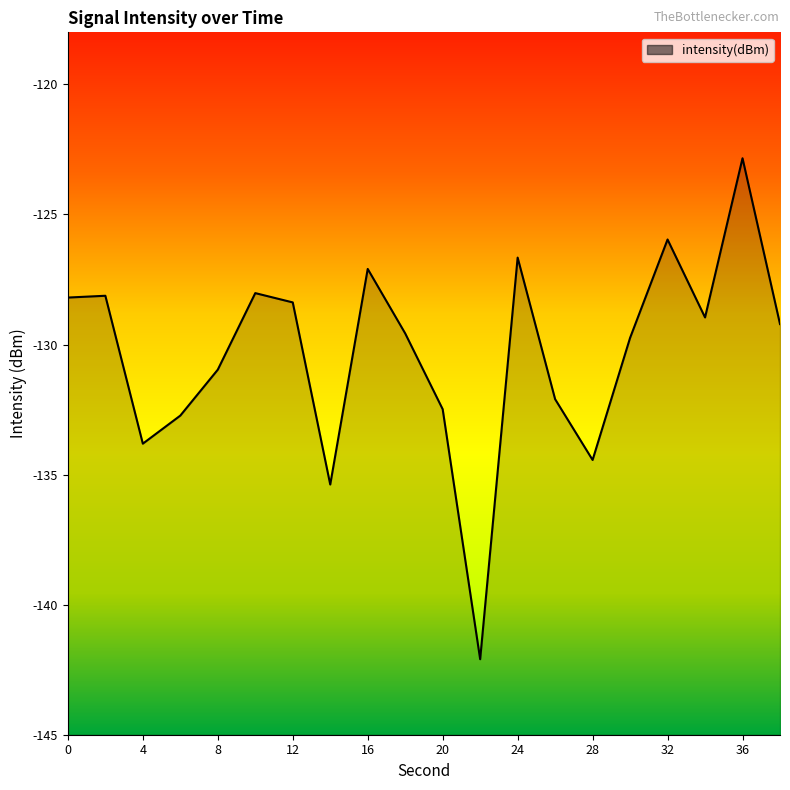

List the labels in order of value, smallest first.

22, 14, 28, 4, 6, 20, 26, 8, 30, 18, 38, 34, 12, 0, 2, 10, 16, 24, 32, 36